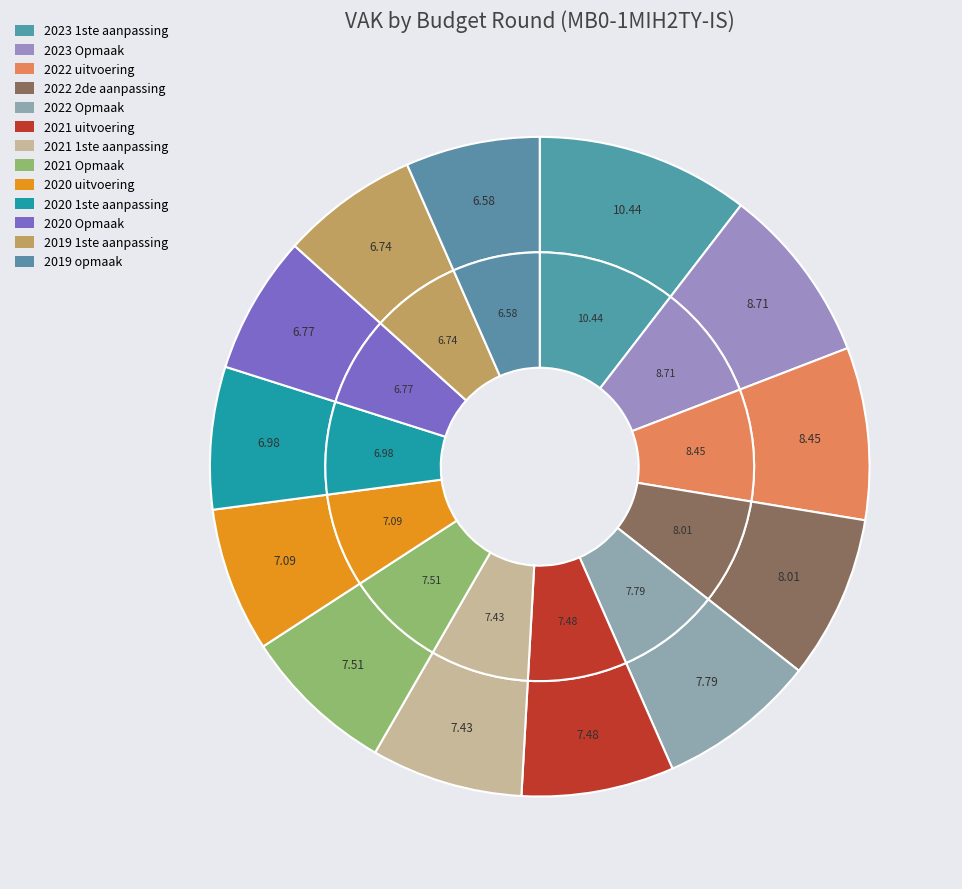

Which category has the smallest portion of the pie?

2019 opmaak